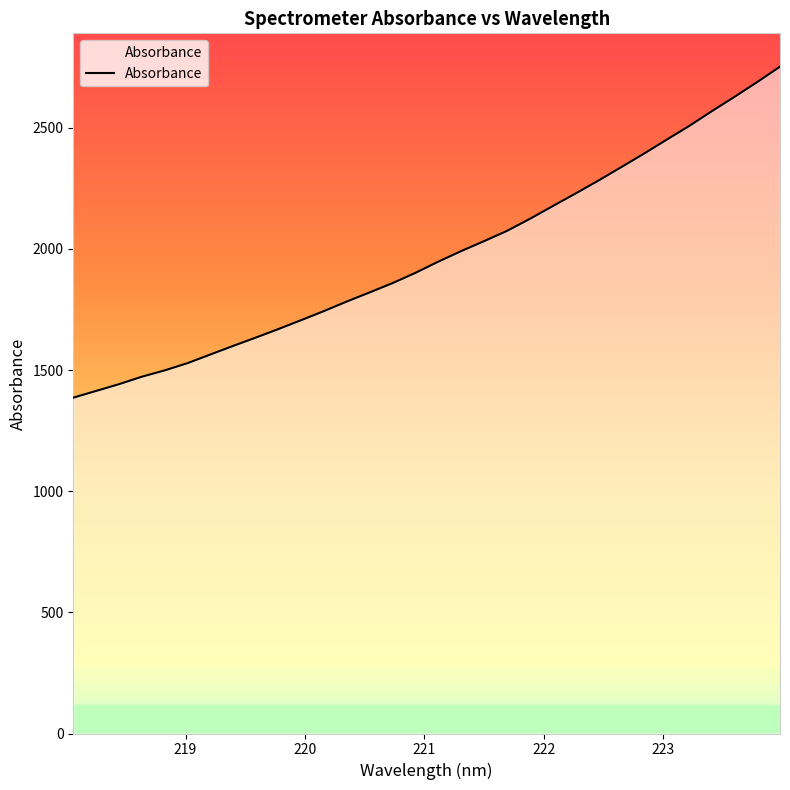

What is the minimum value shown in the chart?

1386.2